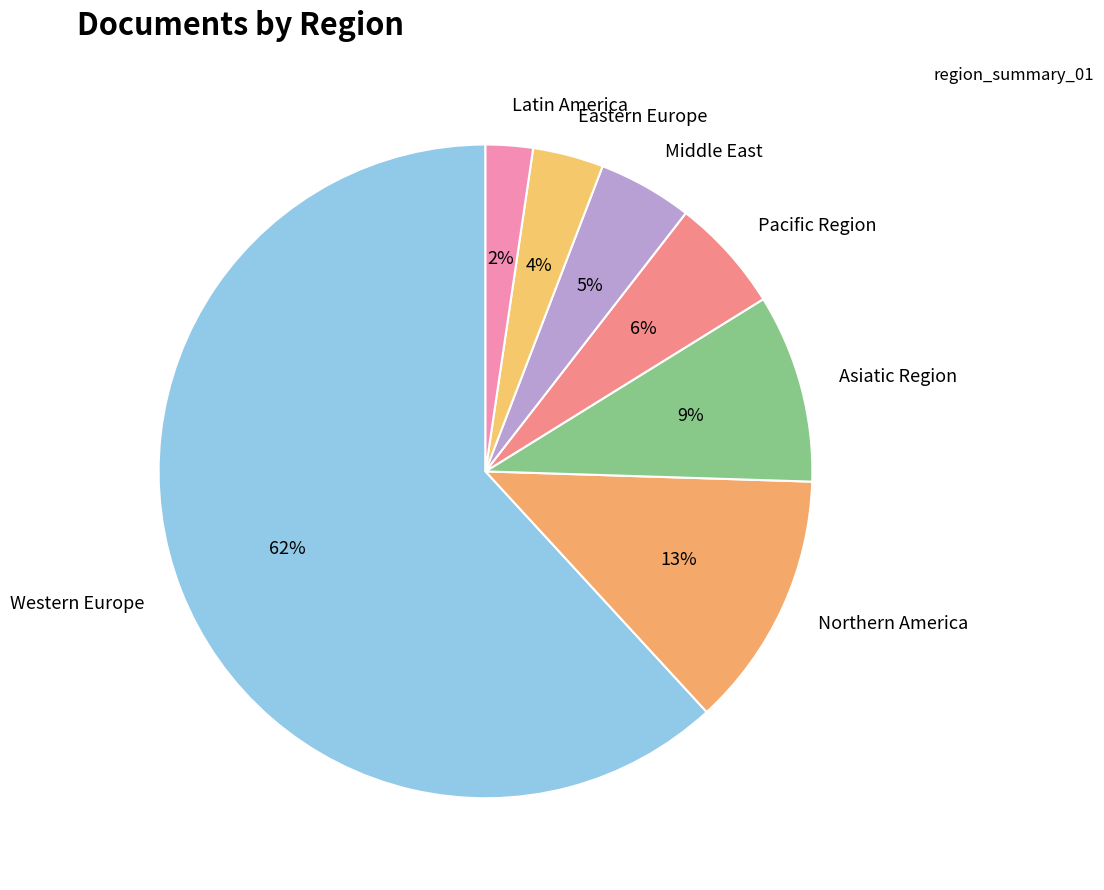

True or false: Pacific Region accounts for 6% of the total.

True